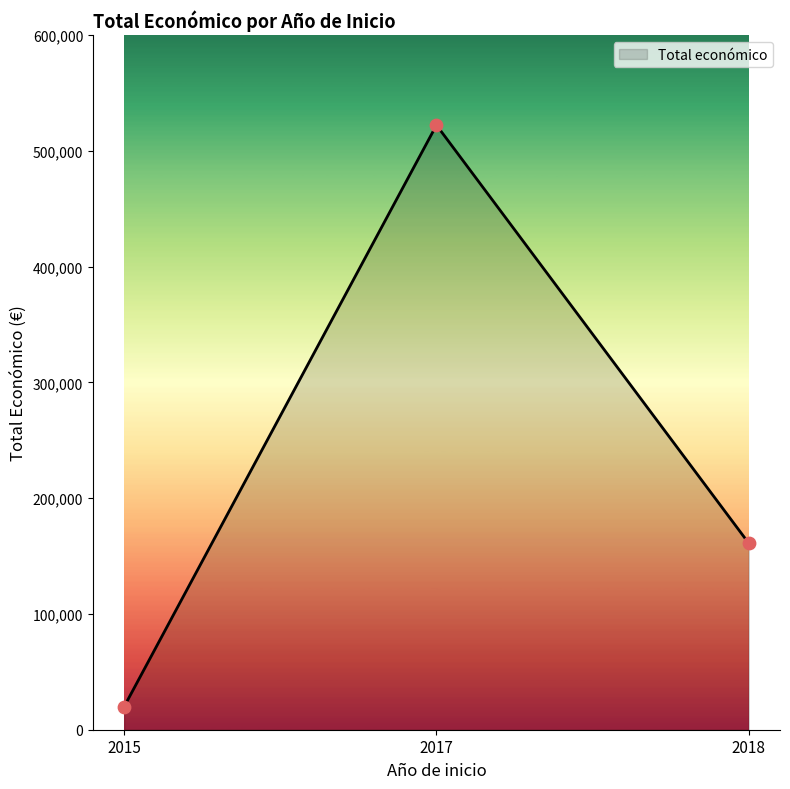

Approximately how many times larger is the value at 2017 compared to 2015?

26.2